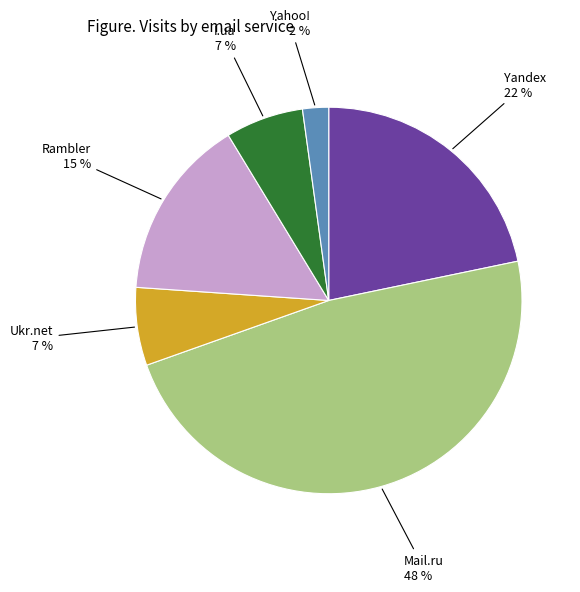

Does any single category account for the majority?

No